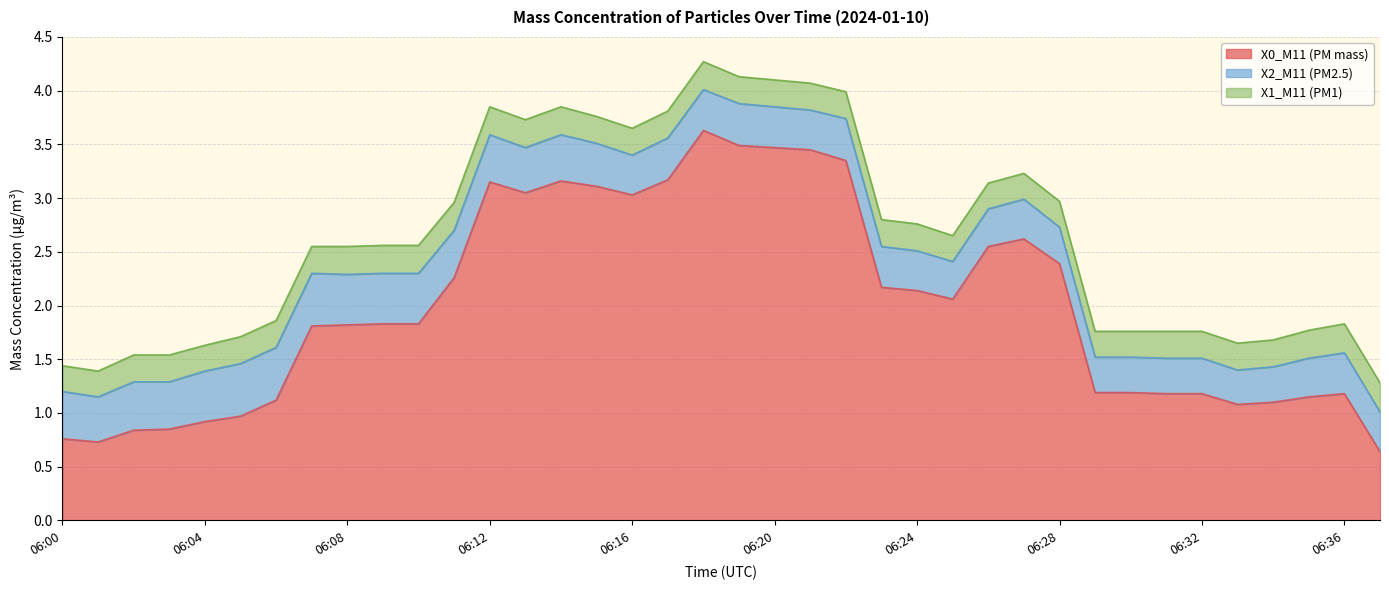

What is the difference between the highest and lowest values at 06:13?

2.8